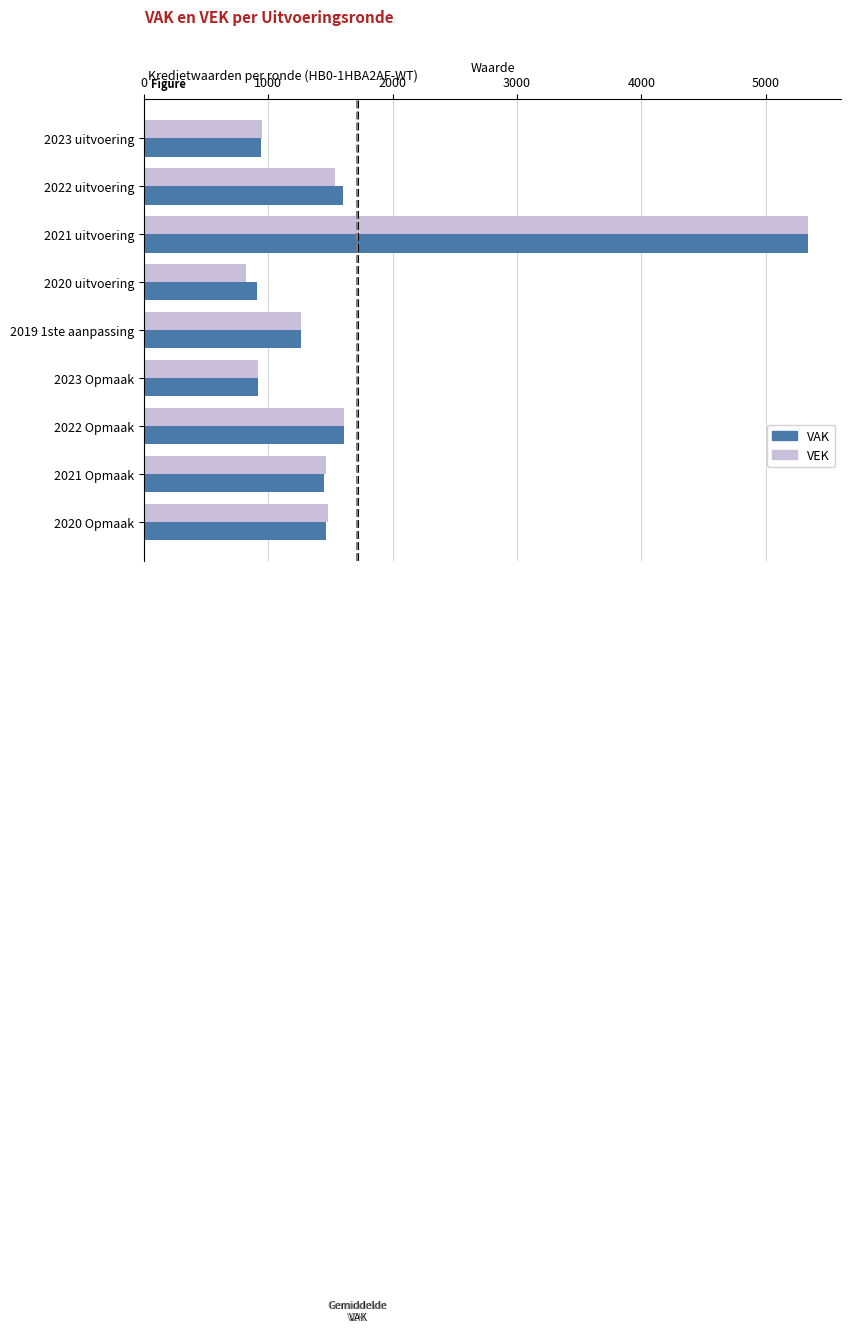

At which label is VAK closest to 3122?

2022 Opmaak